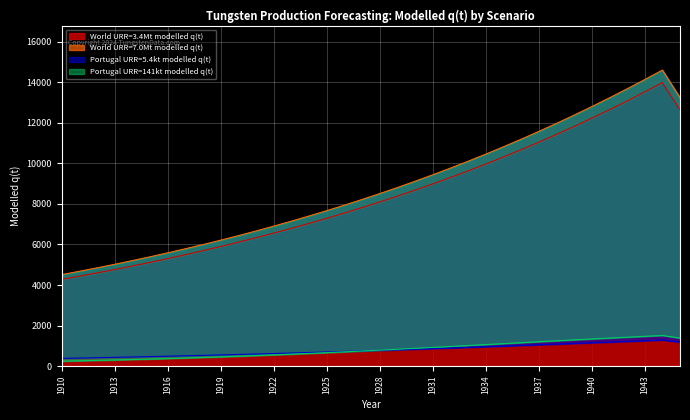

True or false: Portugal URR=141kt modelled q(t) and World URR=7.0Mt modelled q(t) cross at least once.

False